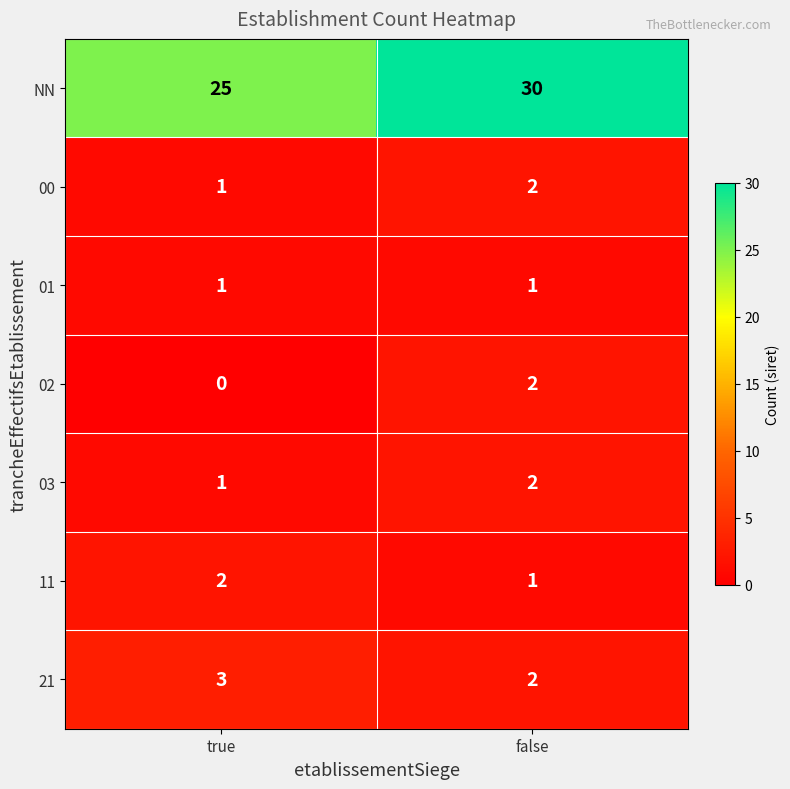

What is the sum of the 21 values at false and true?

5